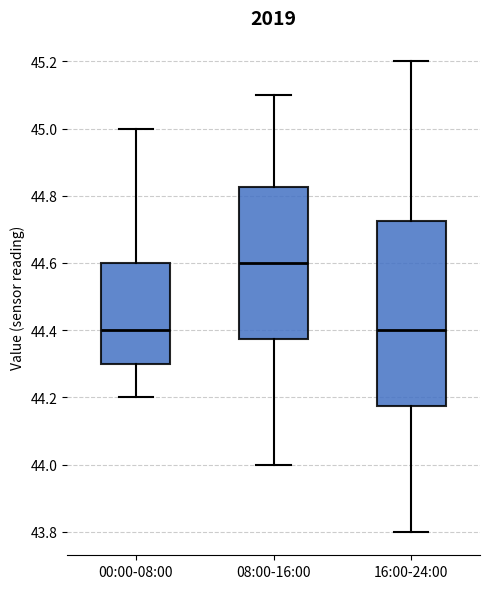

Reading left to right, read every box against the y-axis: the position of its median line, the range the box covers, and the ends of its whiskers. The values are not printed on the chart, so give them approximately, as read against the axis.

00:00-08:00: median 44.40, box 44.30 to 44.60, whiskers 44.20 to 45.00
08:00-16:00: median 44.60, box 44.38 to 44.82, whiskers 44.00 to 45.10
16:00-24:00: median 44.40, box 44.18 to 44.72, whiskers 43.80 to 45.20